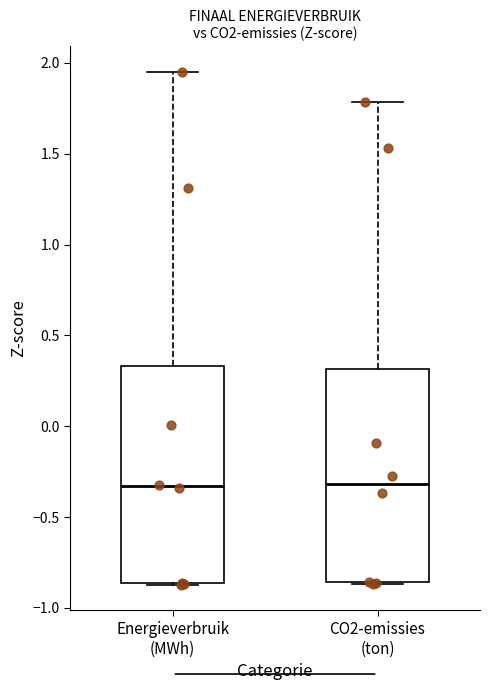

Reading left to right, read every box against the y-axis: the position of its median line, the range the box covers, and the ends of its whiskers. The values are not printed on the chart, so give them approximately, as read against the axis.

Energieverbruik (MWh): median -0.35, box -0.85 to 0.35, whiskers -0.85 to 1.95
CO2-emissies (ton): median -0.30, box -0.85 to 0.30, whiskers -0.85 to 1.80